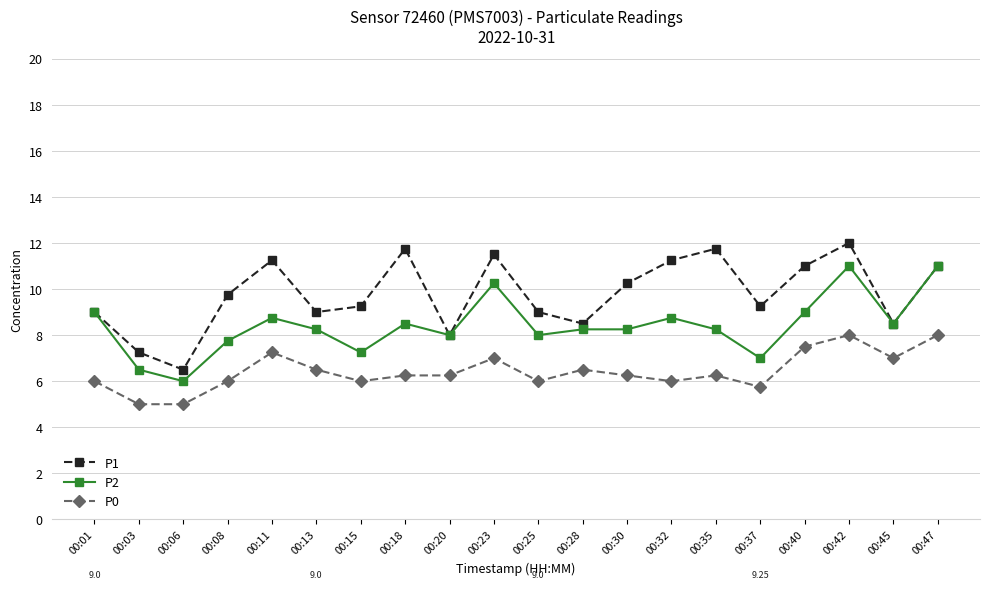

Rank the series by their average value, from highest to lowest.

P1, P2, P0